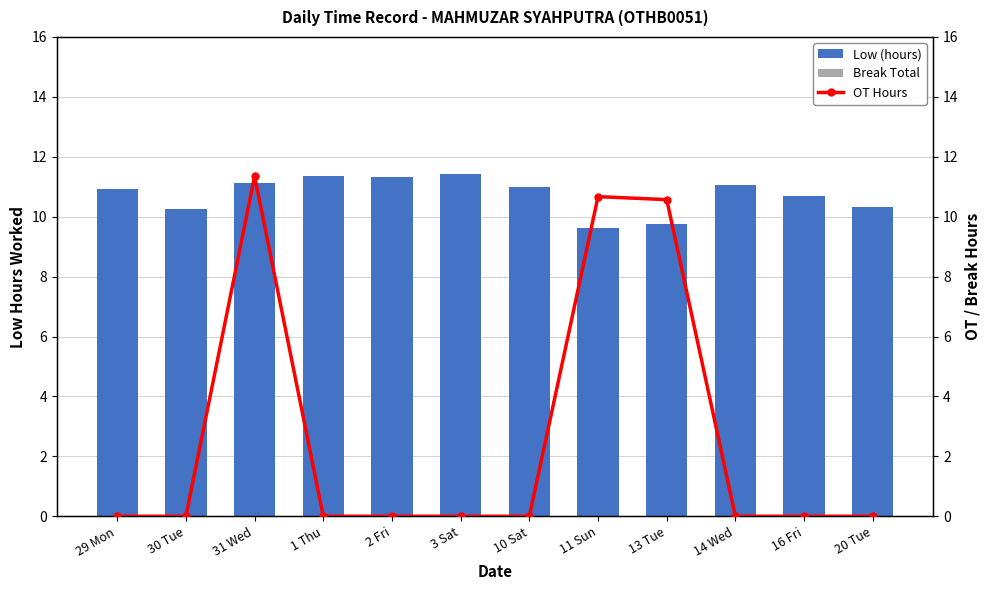

Which series has the largest total across all categories?

Low (hours)